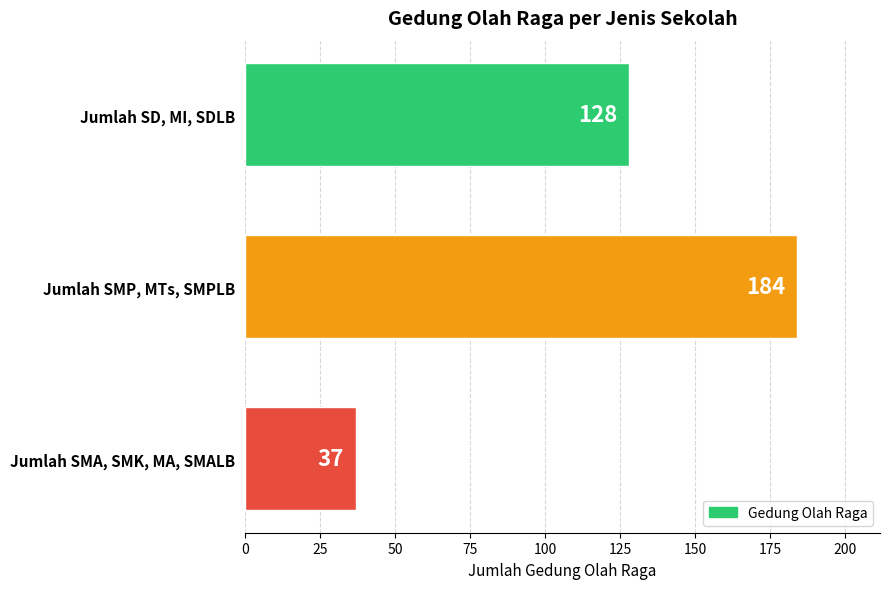

What is the average value?

116